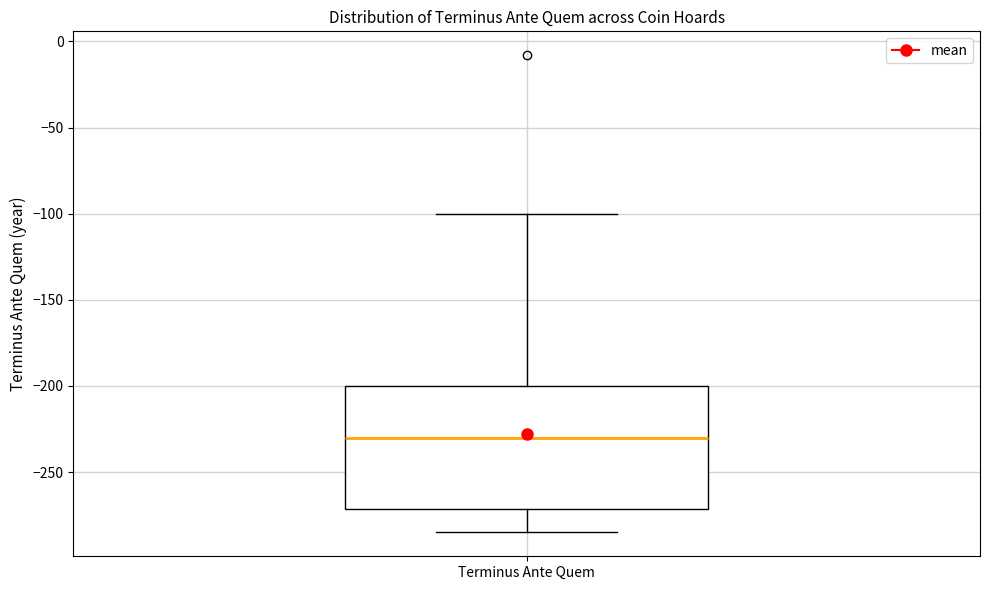

Read this box plot against the y-axis: the position of the median line, the range covered by the box, and the ends of both whiskers. The values are not printed on the chart, so give them approximately, as read against the axis.

median -230, box -270 to -200, whiskers -285 to -100